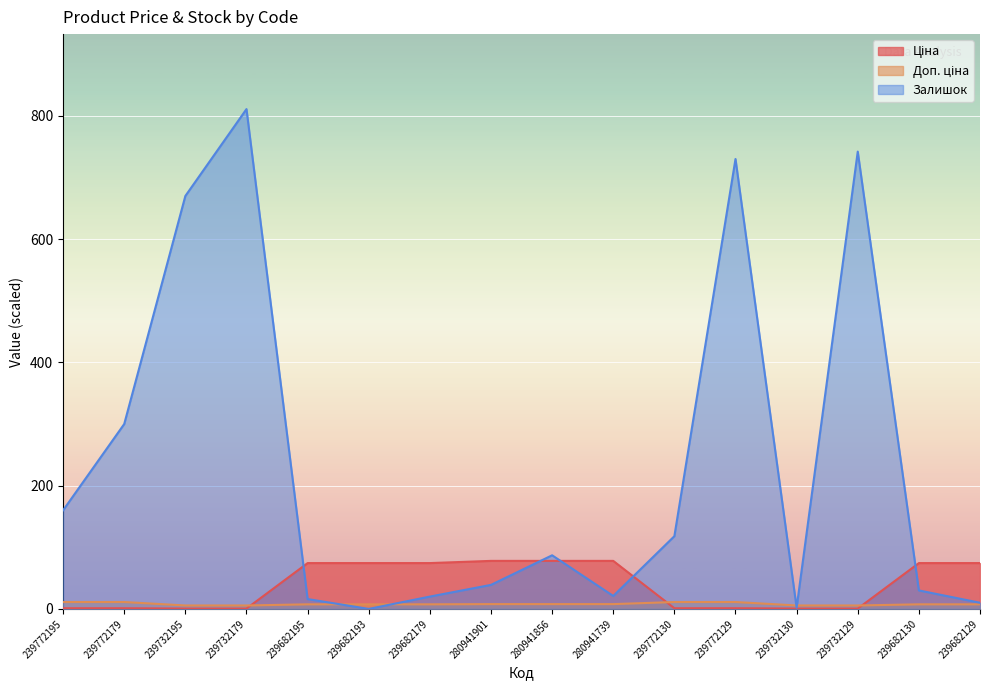

Which label corresponds to the smallest value in the chart?

239682193